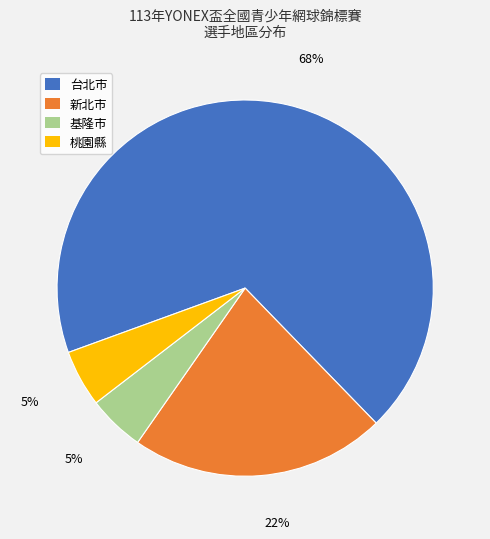

To the nearest percent, what is the combined percentage of 桃園縣 and 台北市?

73%